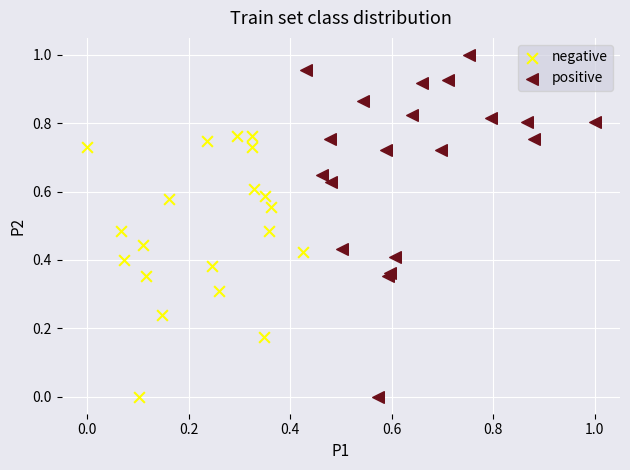

Which series has the largest Y range (max minus min)?

positive